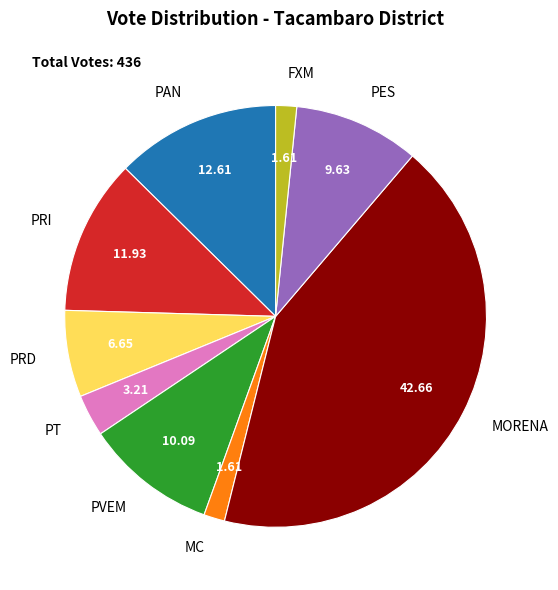

The PAN slice represents 13% of the pie. True or false?

True